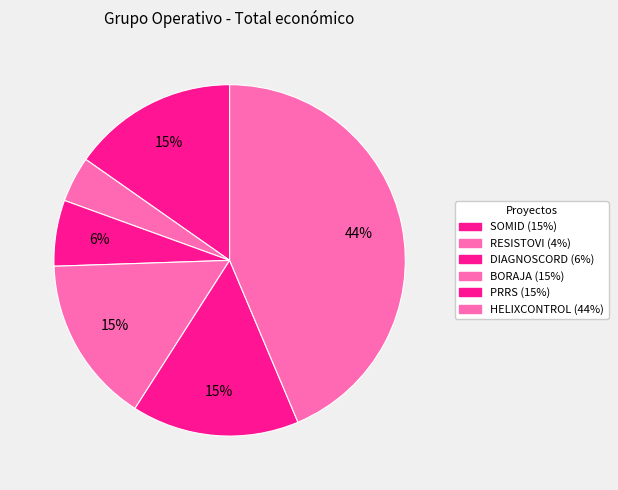

Is SOMID the majority of the pie?

No